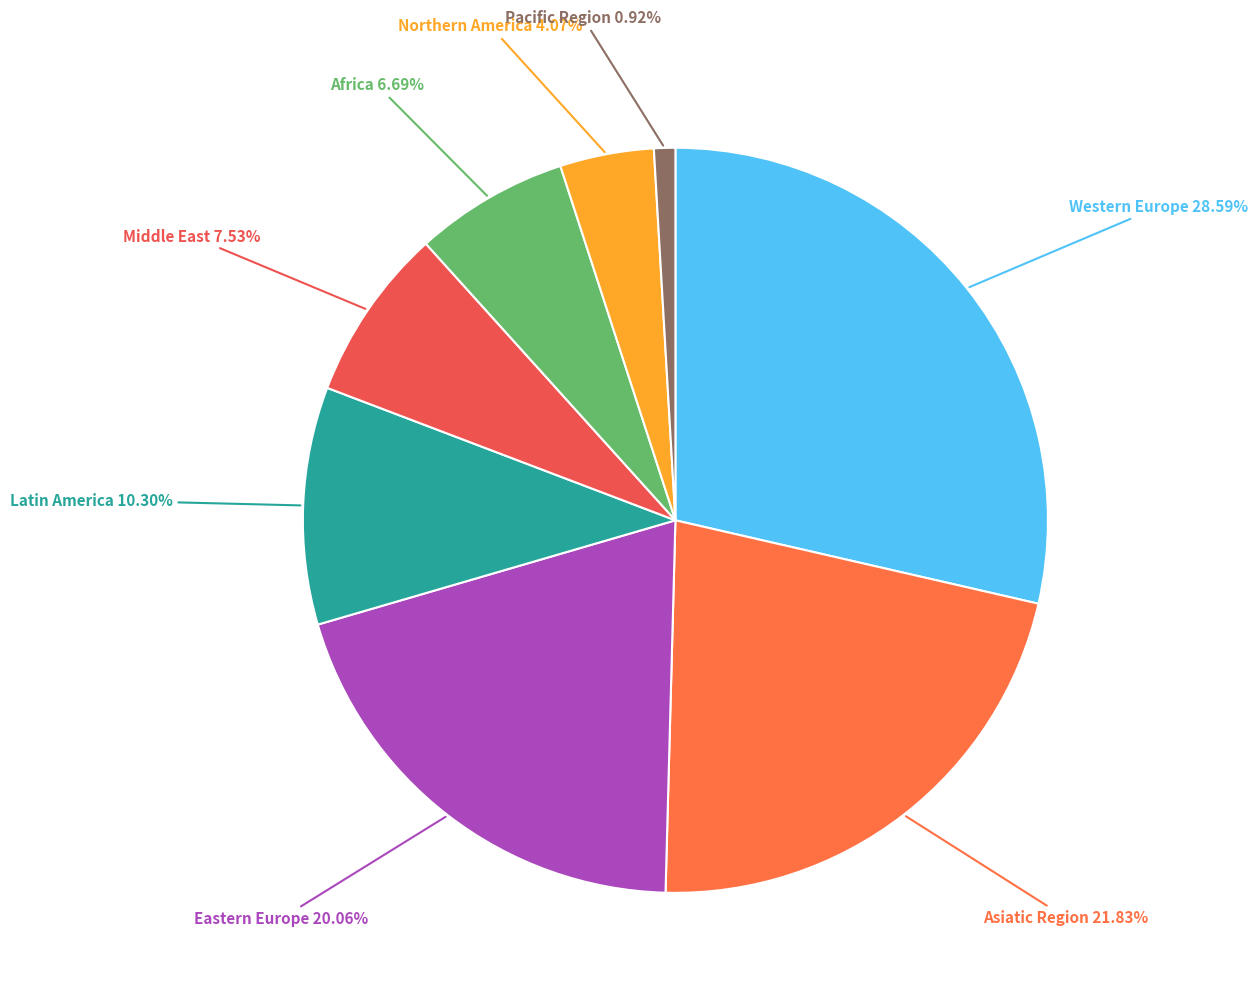

To the nearest percent, what is the average slice percentage?

12%